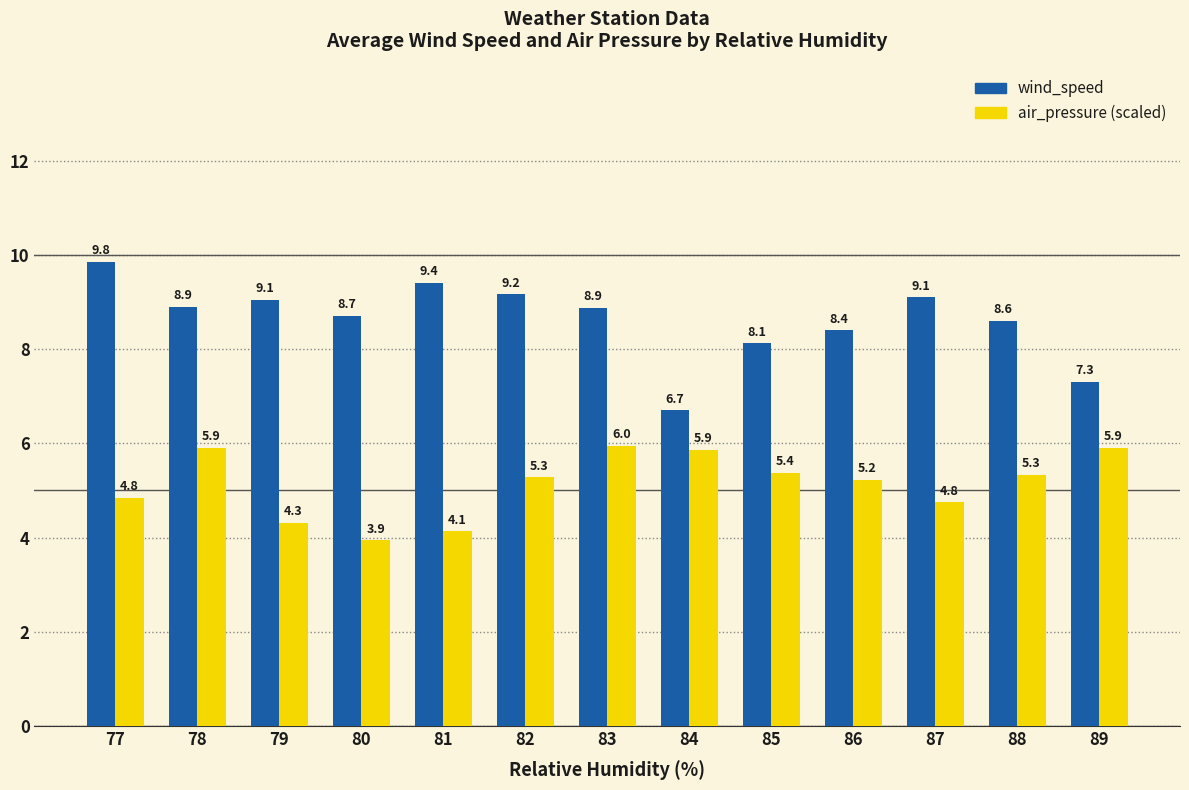

At which category does the chart reach its peak across all series?

77